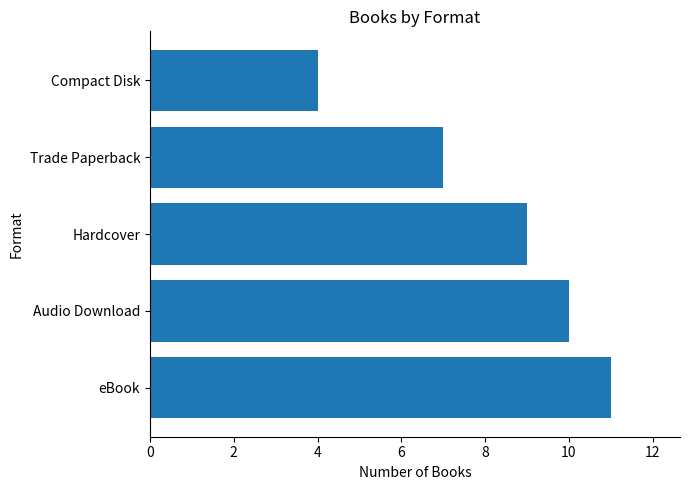

How many series are shown in this chart?

1